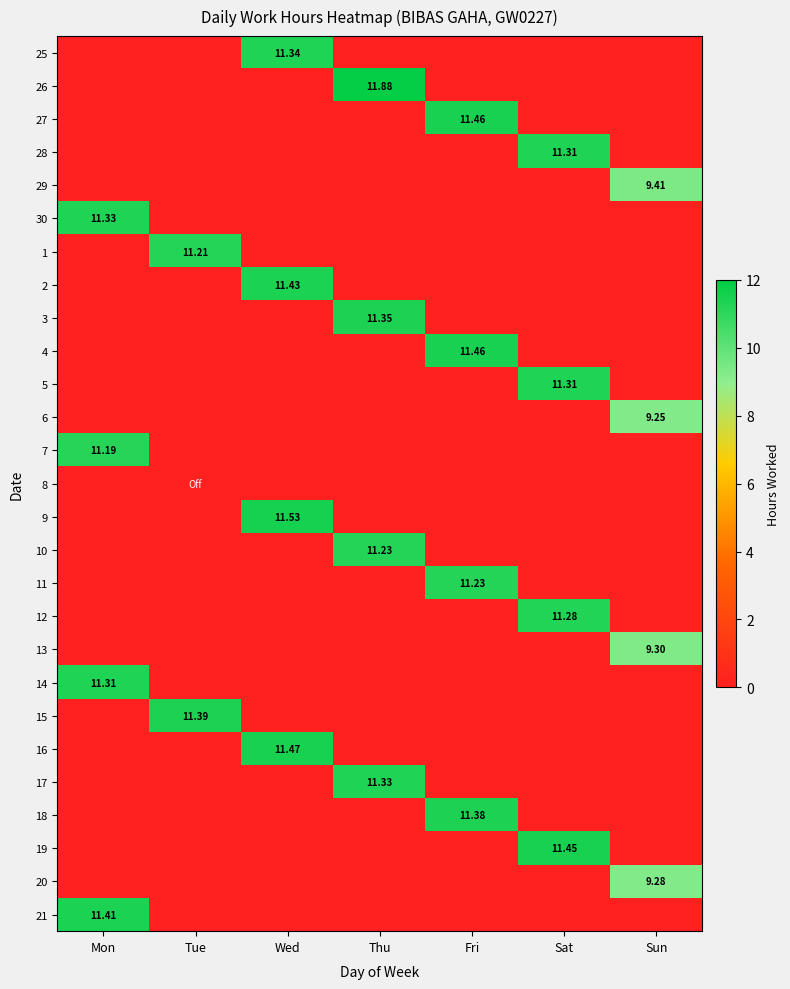

Rank the series by their maximum value, from lowest to highest.

8, 6, 20, 13, 29, 7, 1, 10, 11, 12, 28, 5, 14, 30, 17, 25, 3, 18, 15, 21, 2, 19, 27, 4, 16, 9, 26